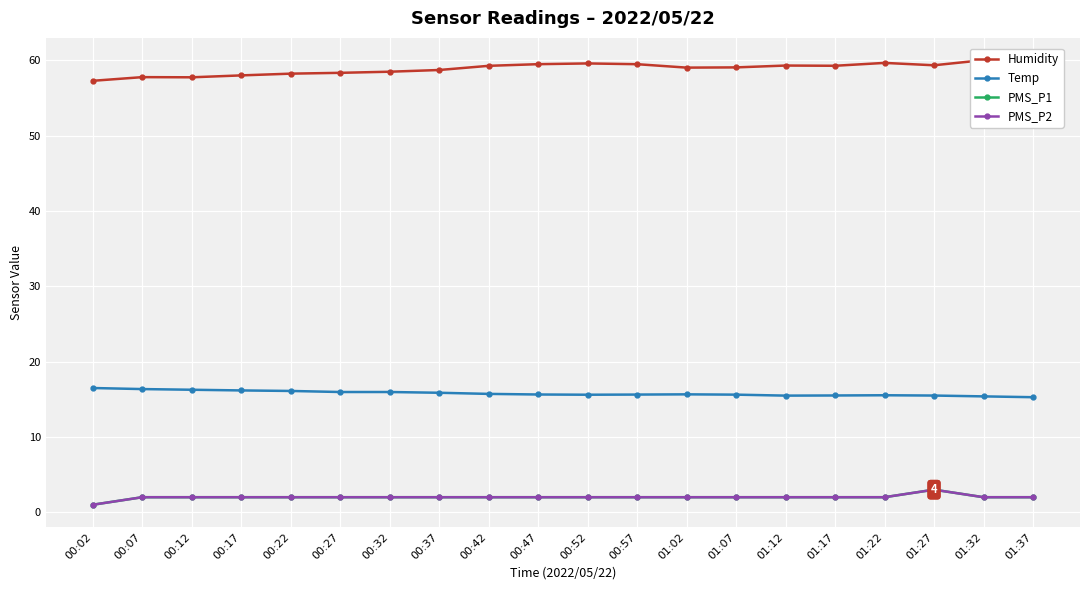

At which label does Humidity first exceed 59?

00:42